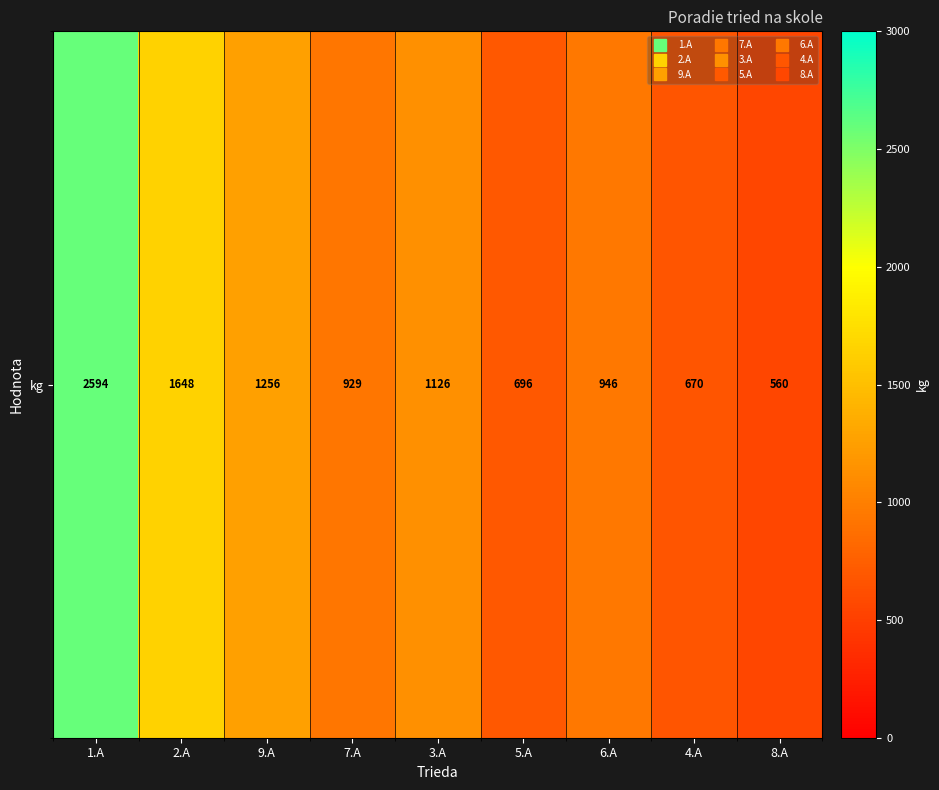

Rank the categories by value from highest to lowest.

1.A, 2.A, 9.A, 3.A, 6.A, 7.A, 5.A, 4.A, 8.A